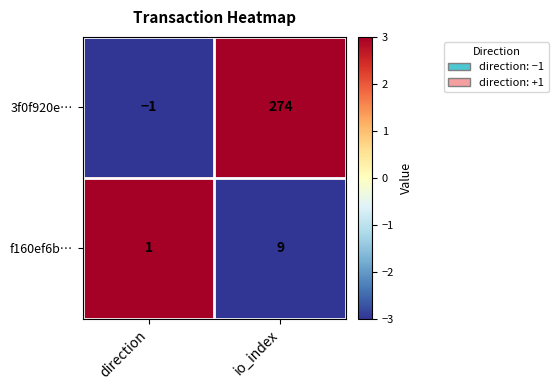

At which label is 3f0f920e… closest to 136?

direction